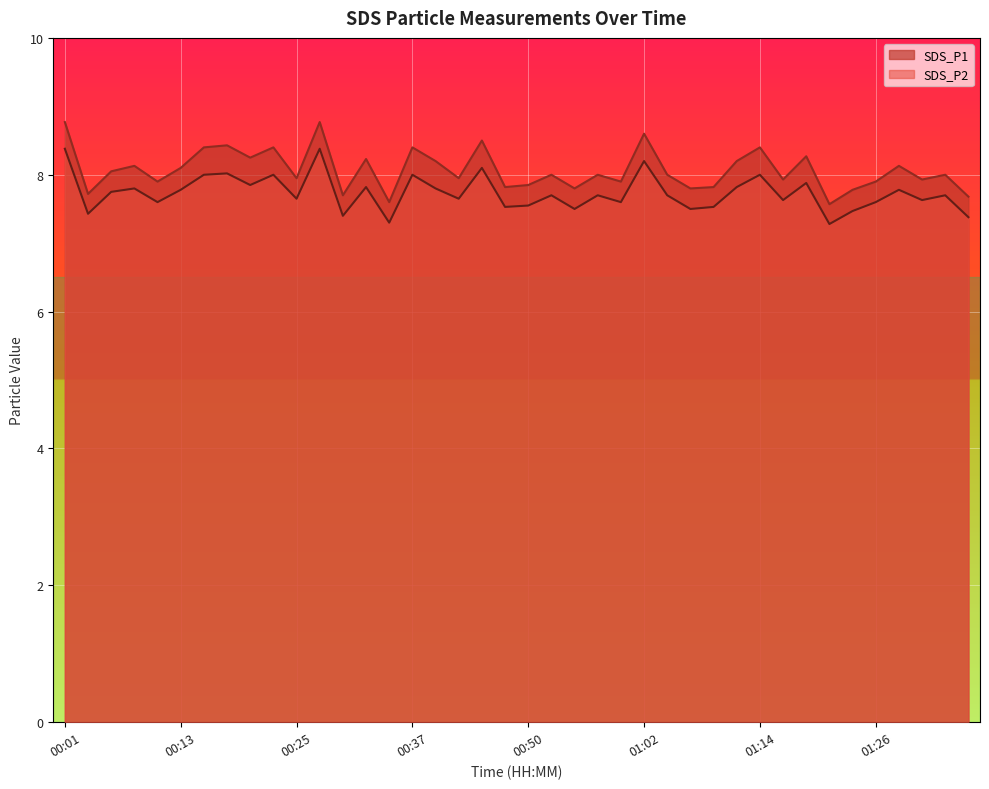

Which series has the widest spread of values?

SDS_P1